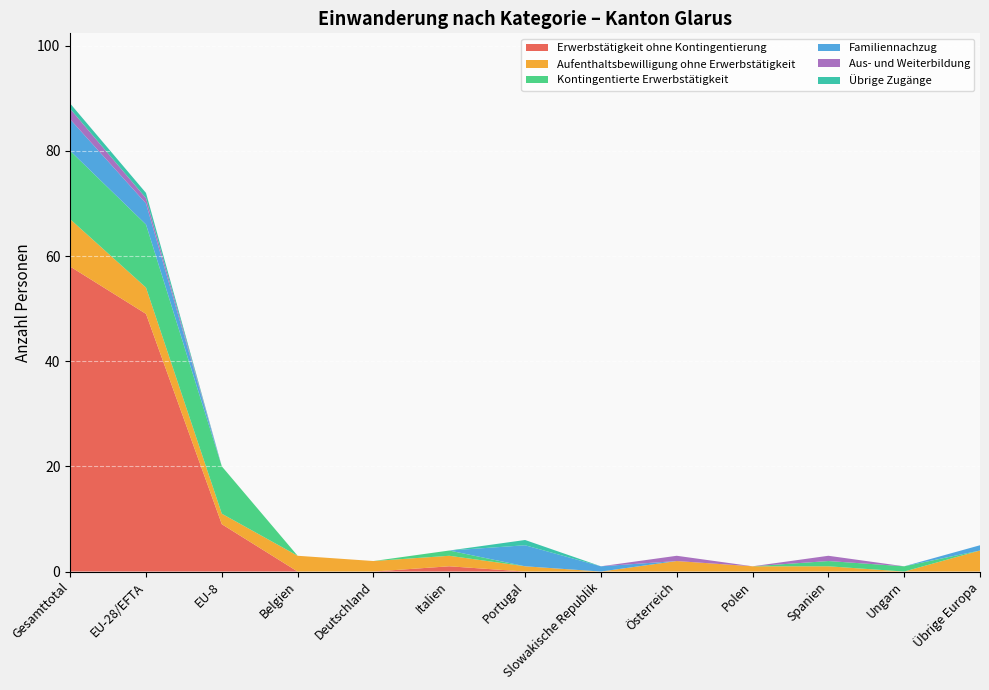

Reading left to right, list all the values displayed in this chart.

Erwerbstätigkeit ohne Kontingentierung: 58	49	9	0	0	1	0	0	0	0	0	0	0
Aufenthaltsbewilligung ohne Erwerbstätigkeit: 9	5	2	3	2	2	1	0	2	1	1	0	4
Kontingentierte Erwerbstätigkeit: 13	12	9	0	0	1	0	0	0	0	1	1	0
Familiennachzug: 6	4	0	0	0	0	4	1	0	0	0	0	1
Aus- und Weiterbildung: 2	1	0	0	0	0	0	0	1	0	1	0	0
Übrige Zugänge: 1	1	0	0	0	0	1	0	0	0	0	0	0